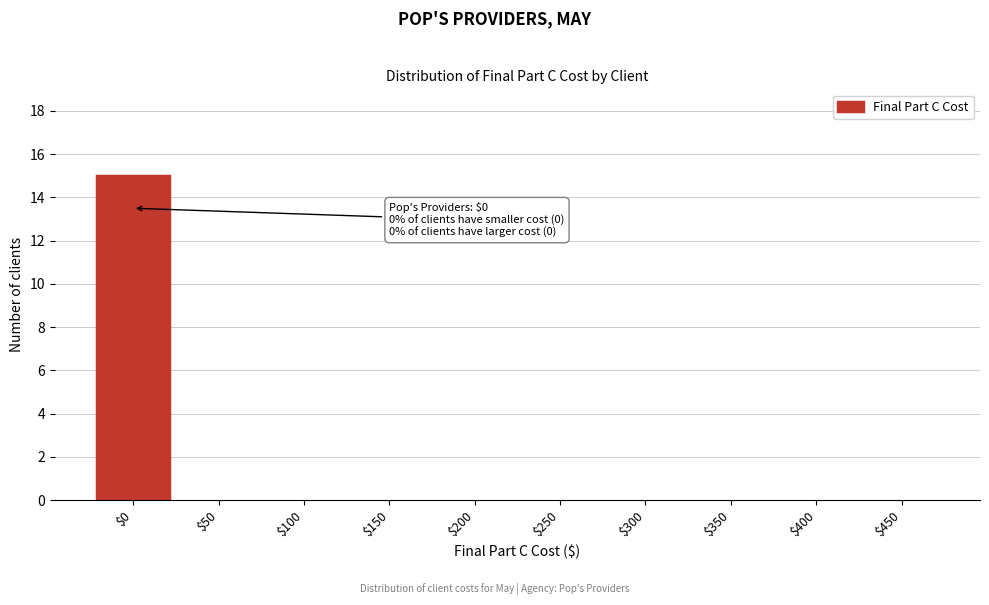

What is the greatest value displayed?

15